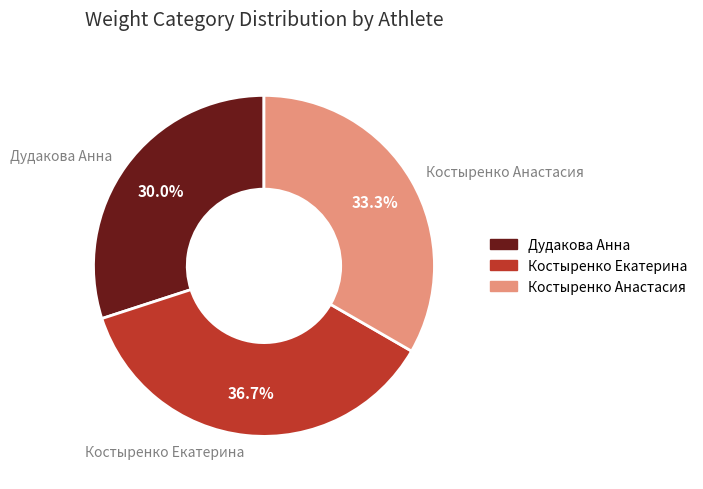

Count the number of slices in the pie.

3